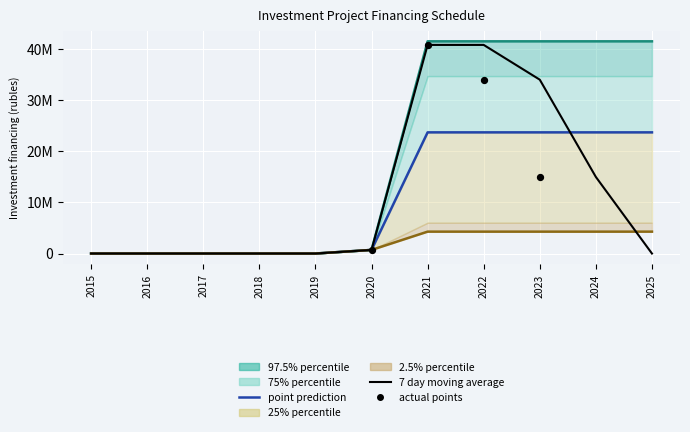

At how many categories does at least one series exceed 17920?

6